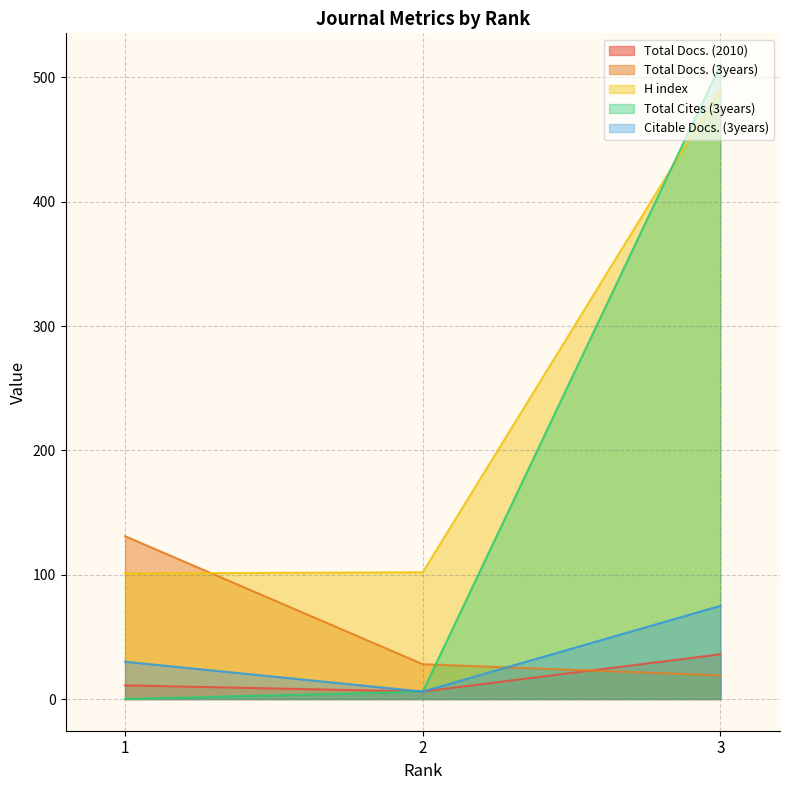

Which series has the largest total across all categories?

H index